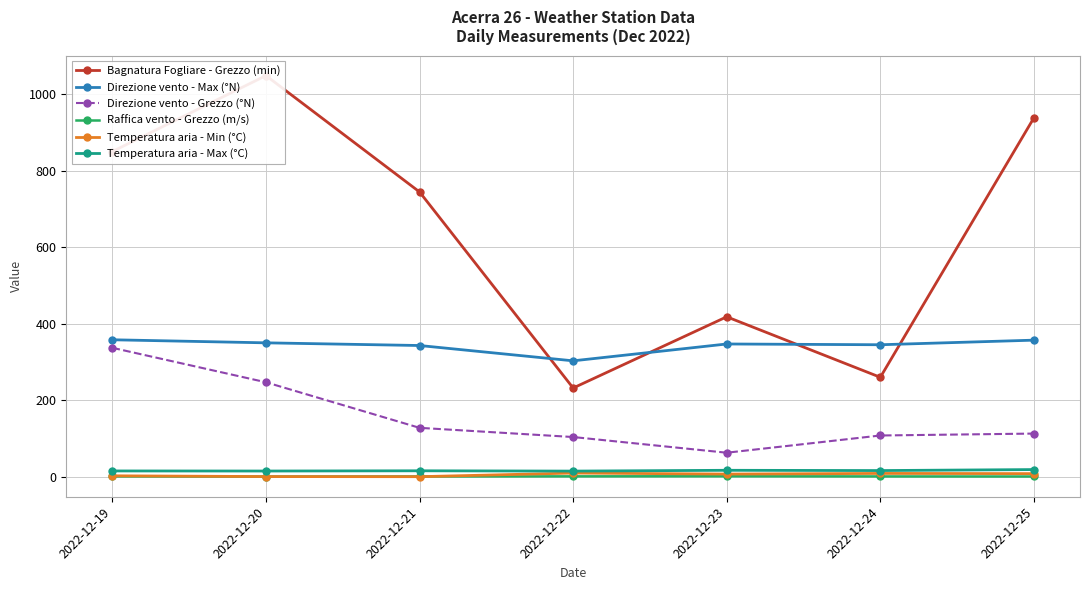

List the series in order of their peak value, highest first.

Bagnatura Fogliare - Grezzo (min), Direzione vento - Max (°N), Direzione vento - Grezzo (°N), Temperatura aria - Max (°C), Temperatura aria - Min (°C), Raffica vento - Grezzo (m/s)